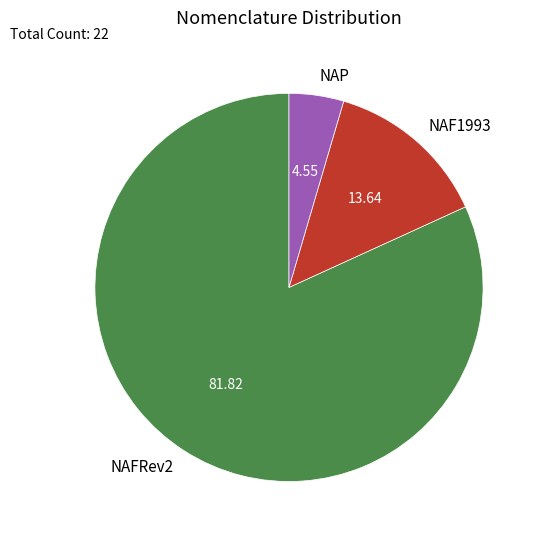

Does NAFRev2 represent more than half of the total?

Yes